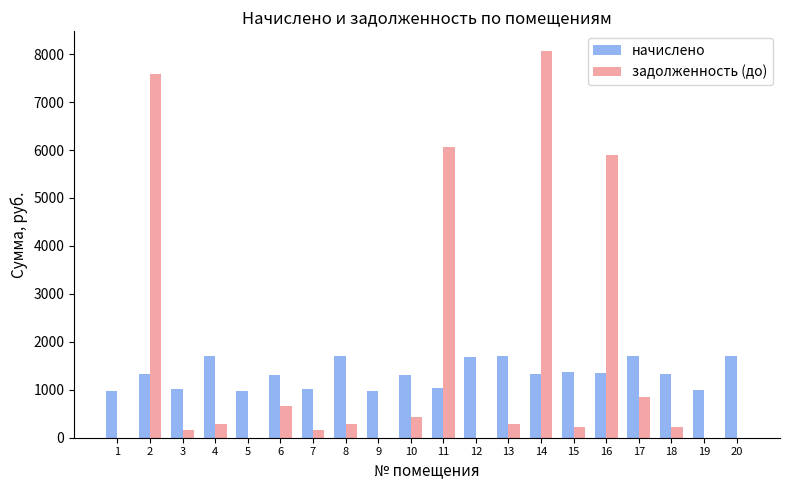

At which category is the sum across all series the highest?

14